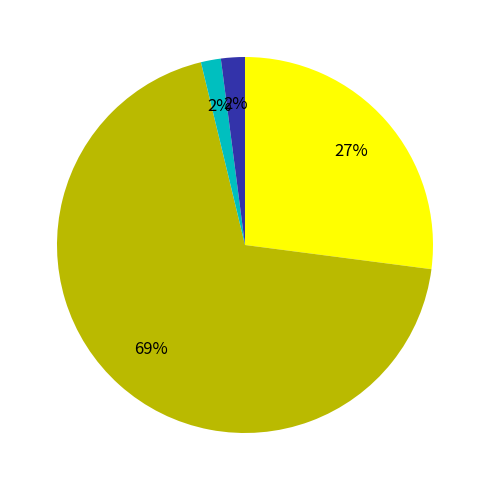

To the nearest percent, what is the difference between the largest and smallest slice percentages?

67%